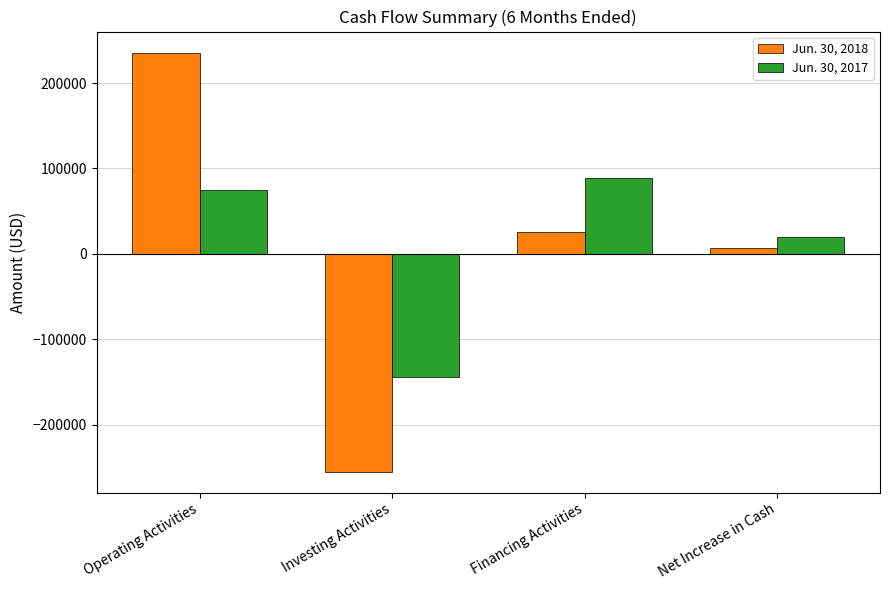

Reading left to right, what are all the values shown in this chart?

Jun. 30, 2018: 235762	-254946	25882	6698
Jun. 30, 2017: 74458	-144115	89294	19637